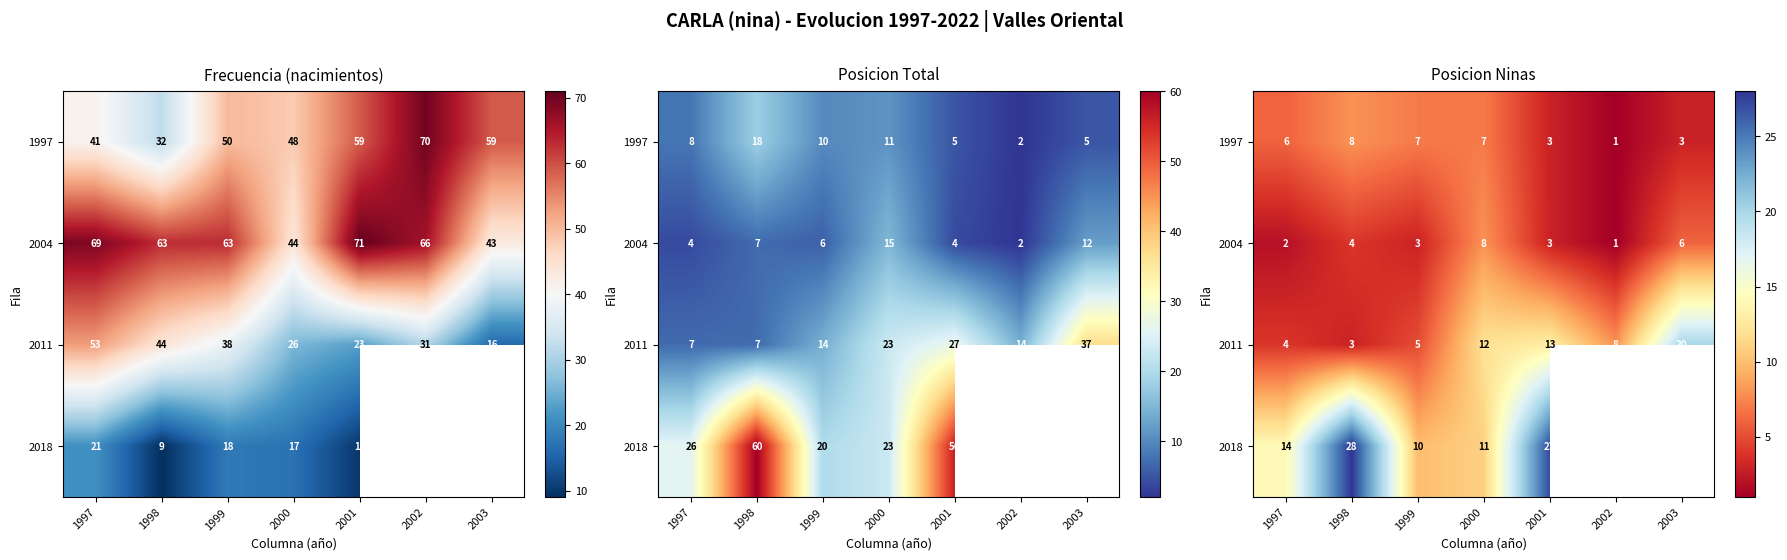

Between 2002 and 1998, which is larger?

1998